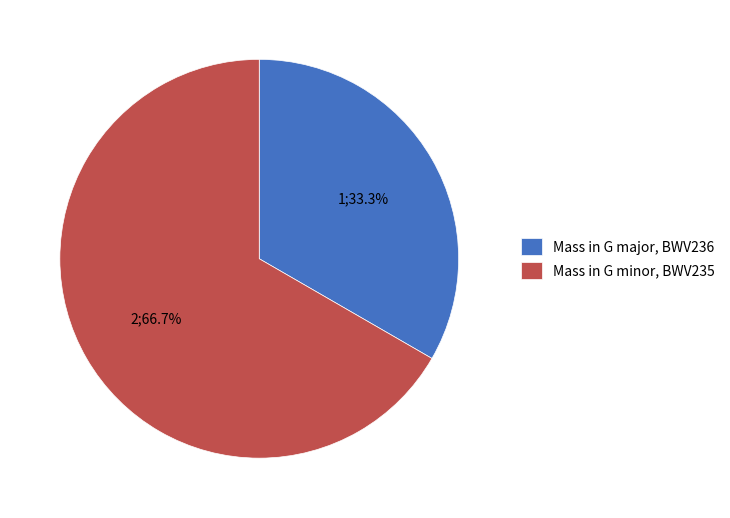

To the nearest percent, what portion does Mass in G major, BWV236 represent?

33%